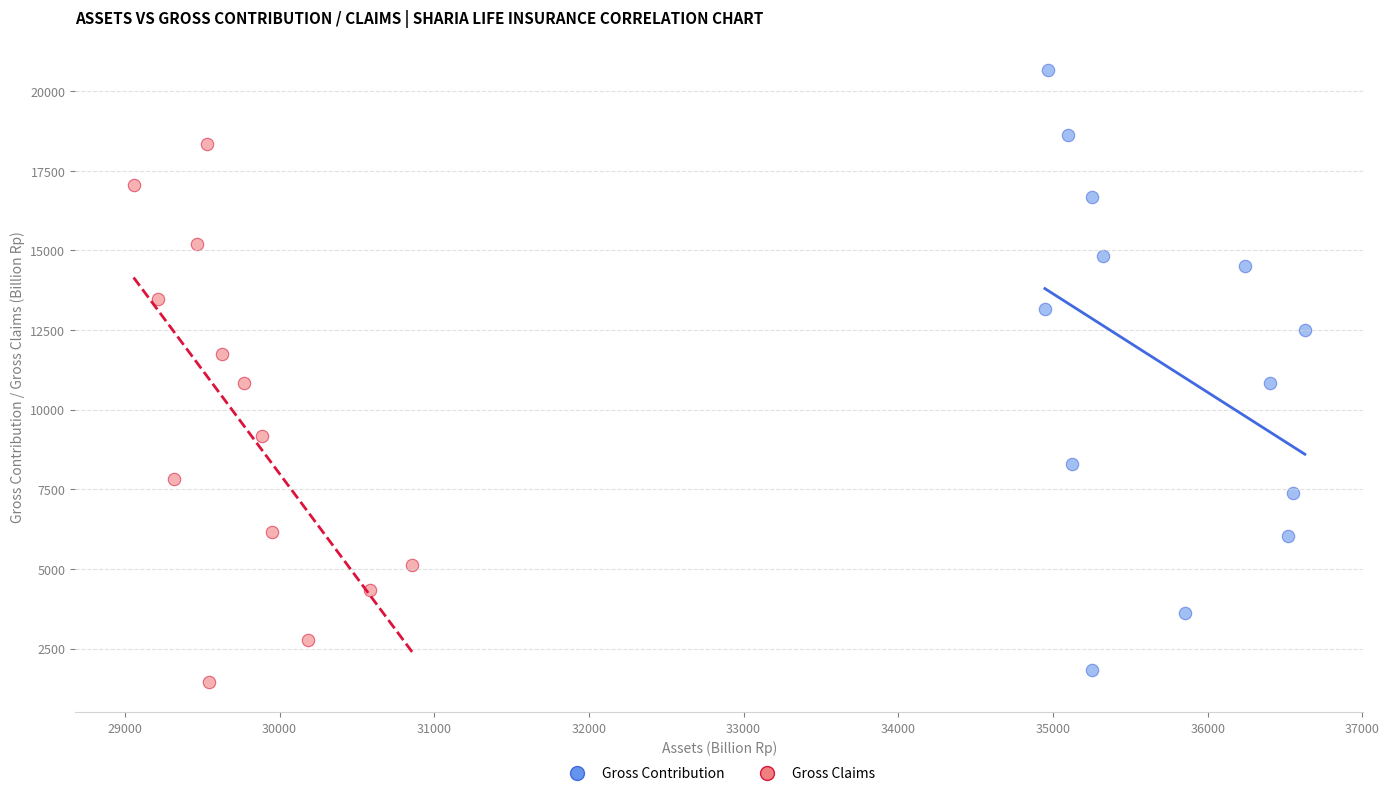

Which series reaches the maximum Y coordinate?

Gross Contribution